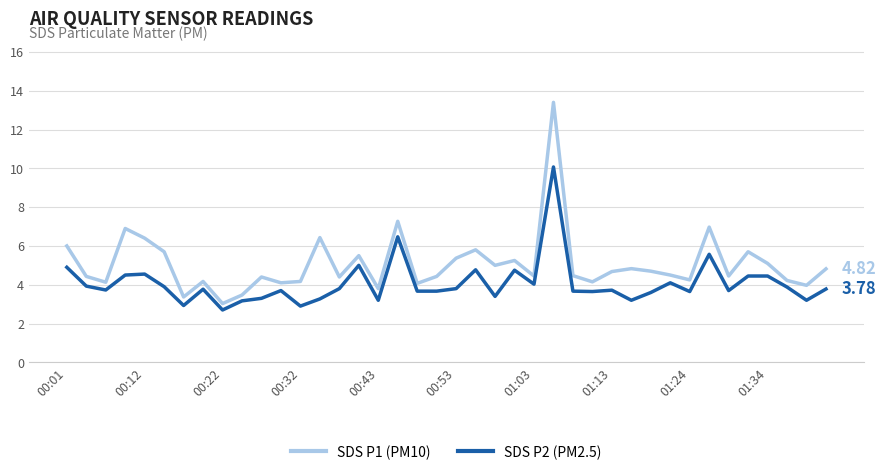

What is the average value of the SDS P1 (PM10) series?

5.1